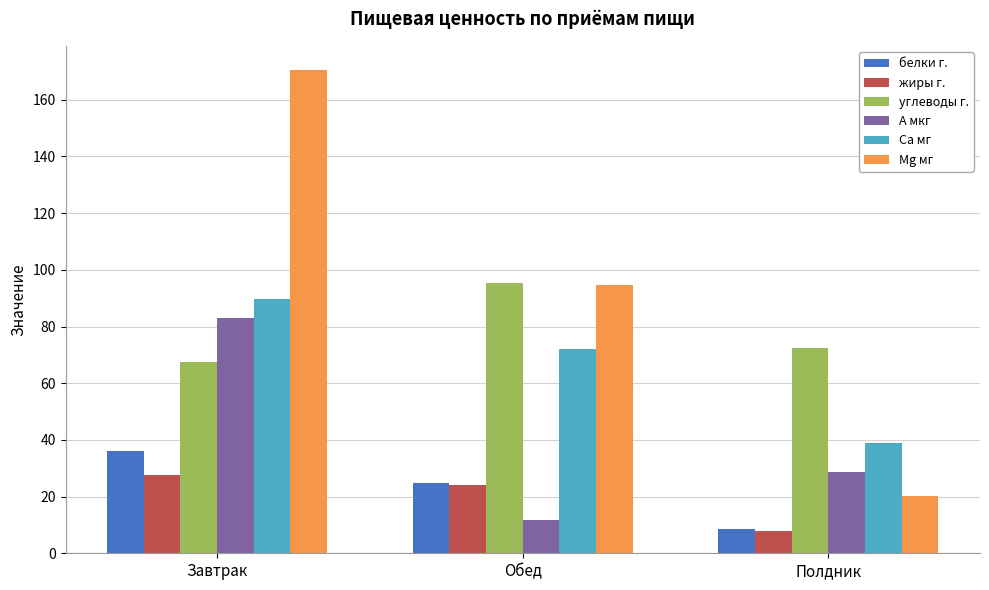

Is it true that Са мг equals 71.9 at Обед?

True